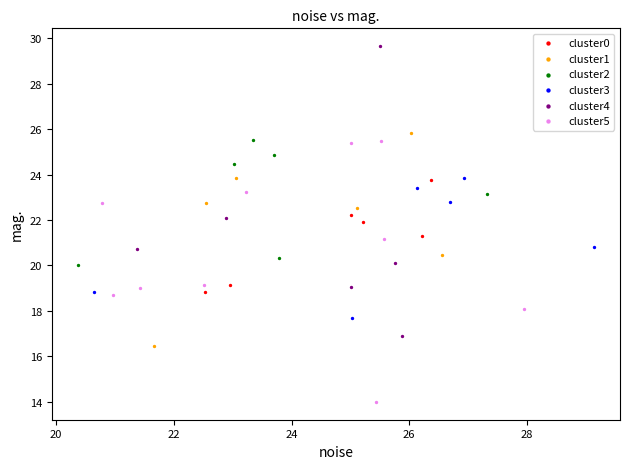

What are all the series names shown in the legend?

cluster0, cluster1, cluster2, cluster3, cluster4, cluster5